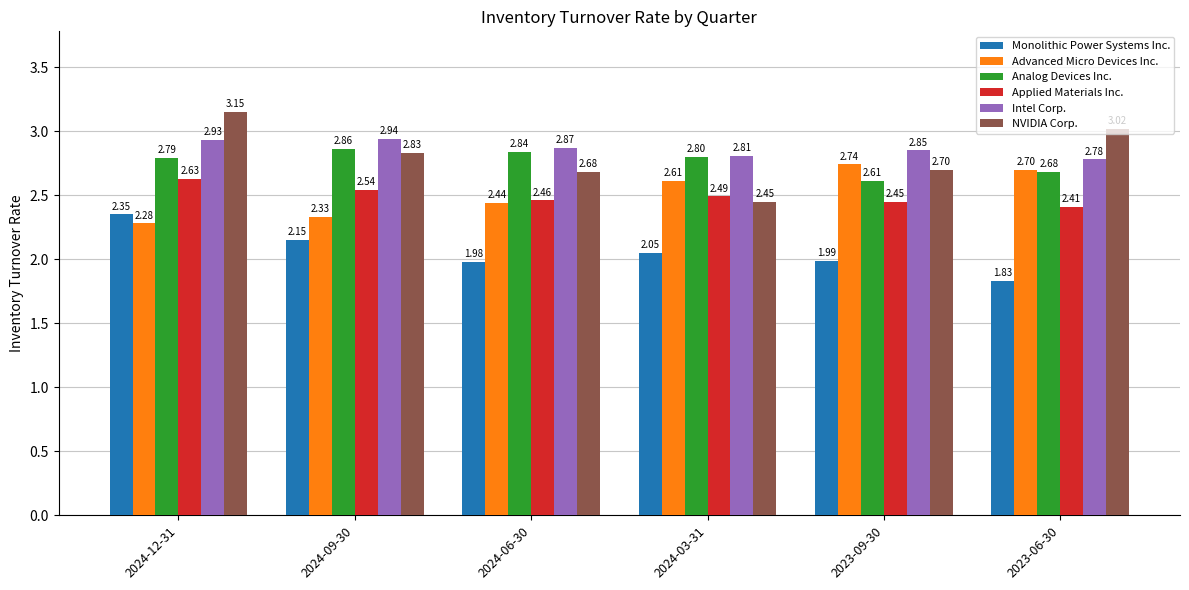

How many bars are there in total?

36